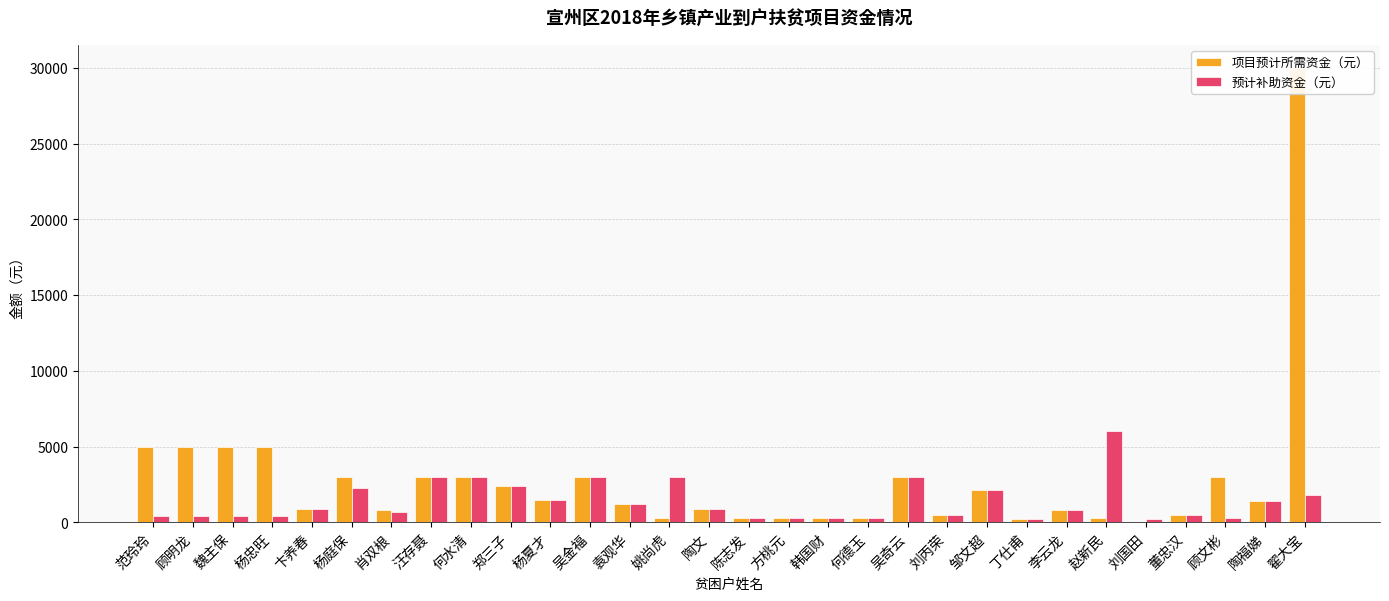

Is the value of 预计补助资金（元） at 陈志发 greater than the value of 项目预计所需资金（元） at 袁观华?

No